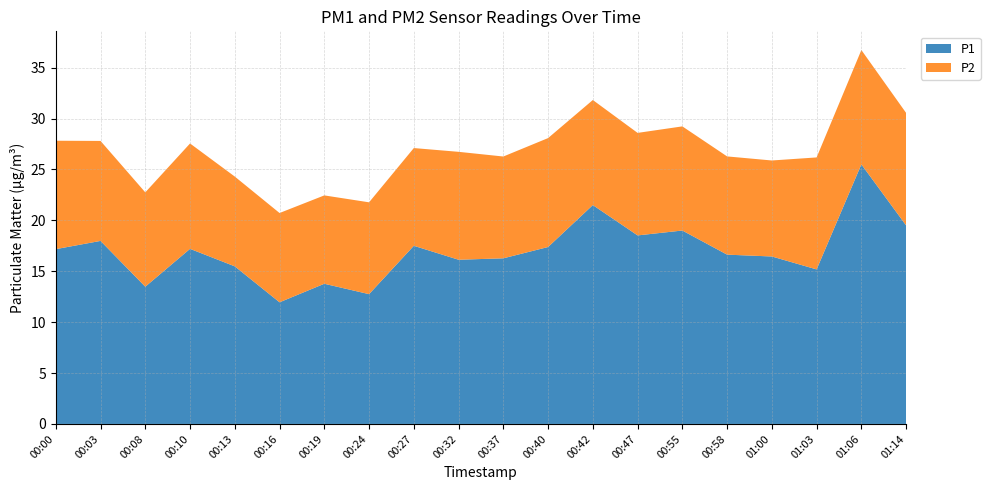

Reading right to left, what are all the values shown in this chart?

P1: 19.5	25.5	15.2	16.4	16.6	19.0	18.5	21.5	17.4	16.3	16.1	17.5	12.8	13.8	11.9	15.5	17.2	13.5	18.0	17.2
P2: 11.1	11.2	11.0	9.4	9.7	10.2	10.1	10.3	10.7	10.0	10.6	9.6	9.0	8.7	8.8	8.8	10.3	9.3	9.8	10.7